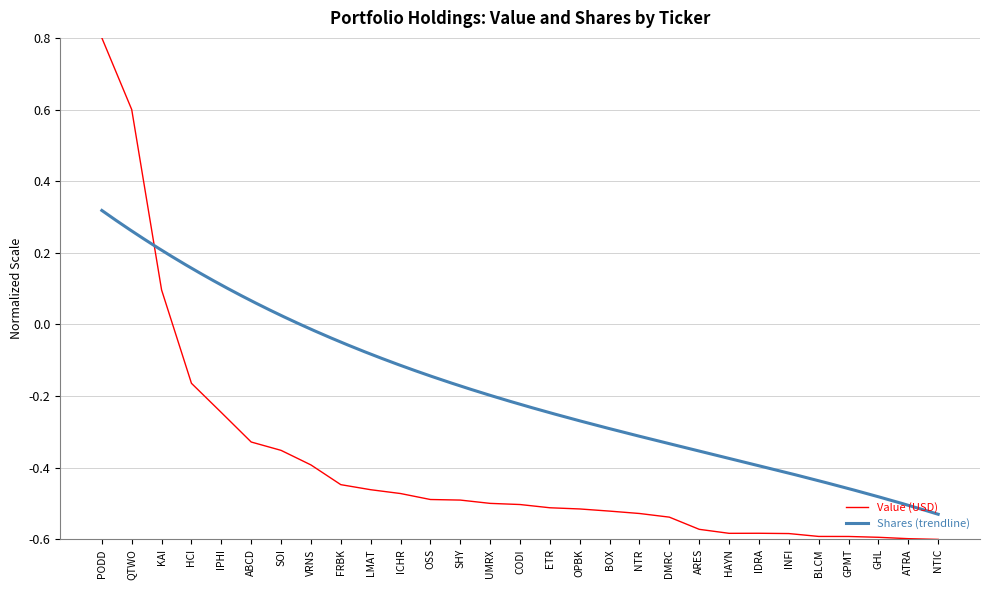

Is it true that the value at SHY is -0.5?

True